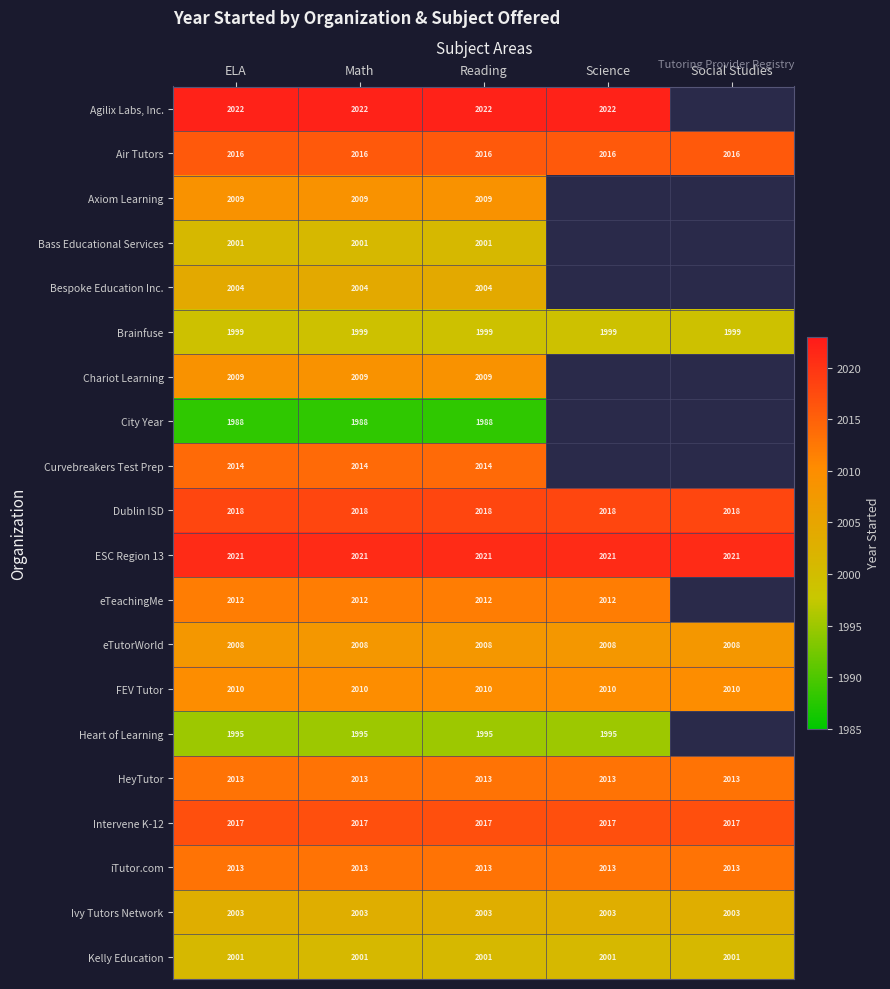

What is the difference between the highest and lowest values at Reading?

34